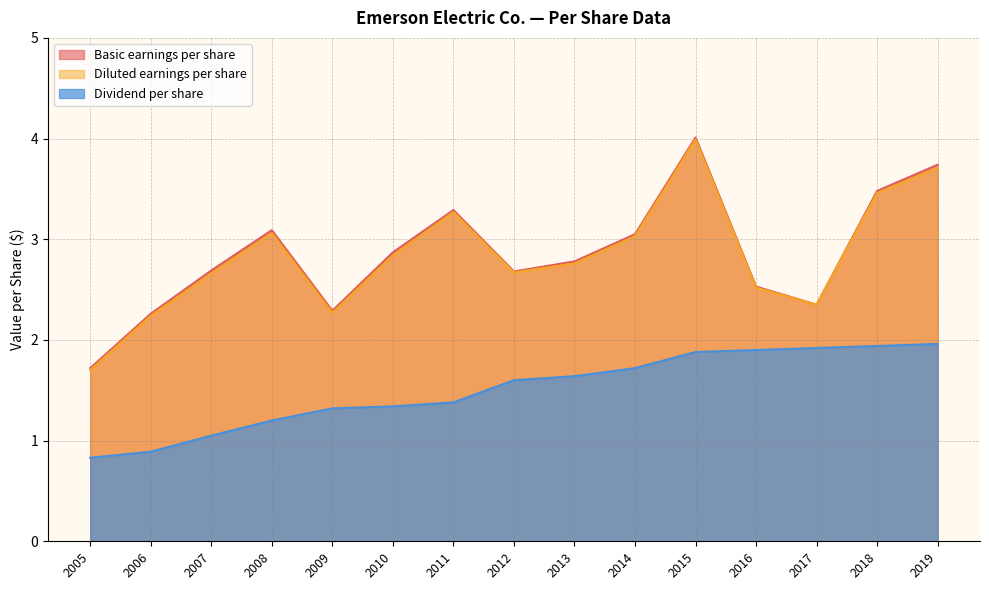

The Dividend per share series shows 1.0 at 2017. True or false?

False